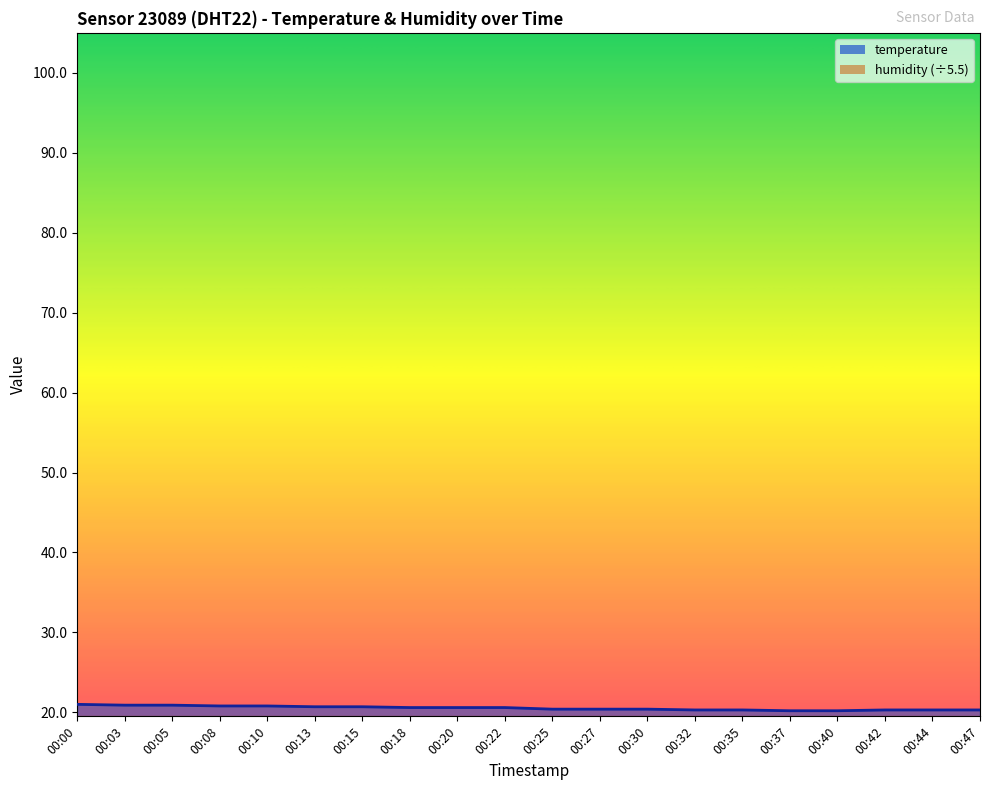

Rank the categories by value from highest to lowest.

00:00, 00:03, 00:05, 00:08, 00:10, 00:13, 00:15, 00:18, 00:20, 00:22, 00:25, 00:27, 00:30, 00:32, 00:35, 00:42, 00:44, 00:47, 00:37, 00:40